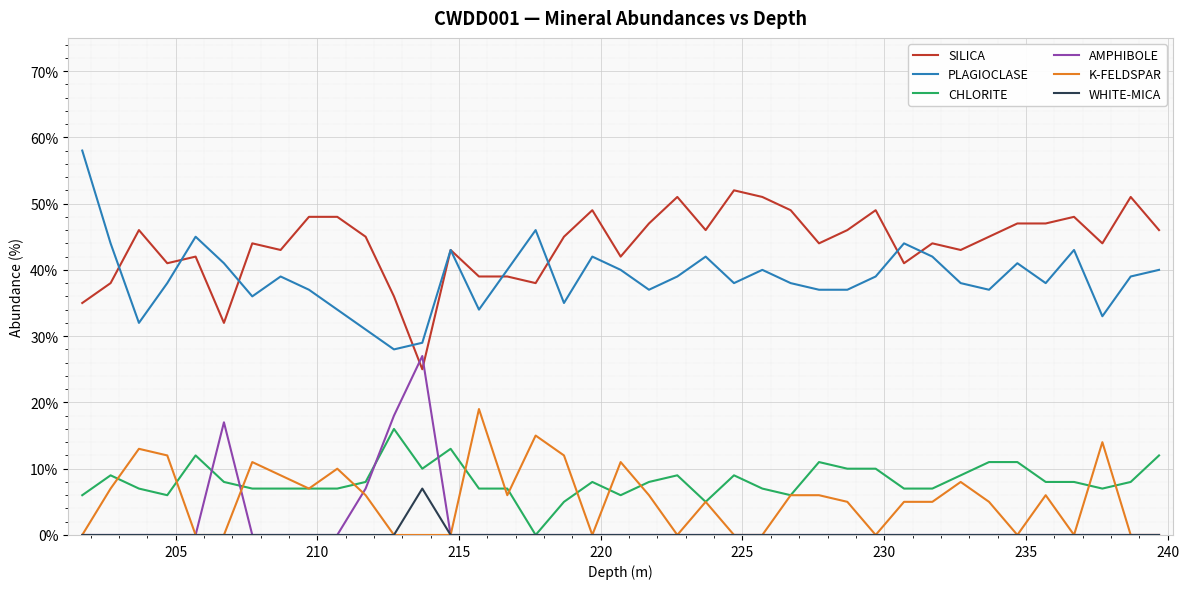

How many interior local peaks does the PLAGIOCLASE series have?

10